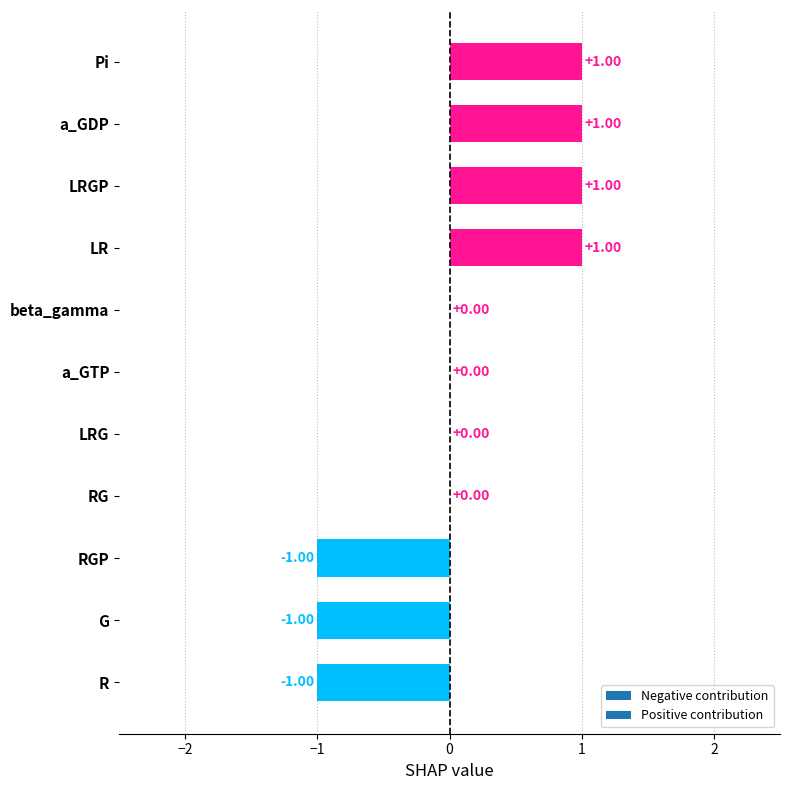

What is the change in value from R to beta_gamma?

+1